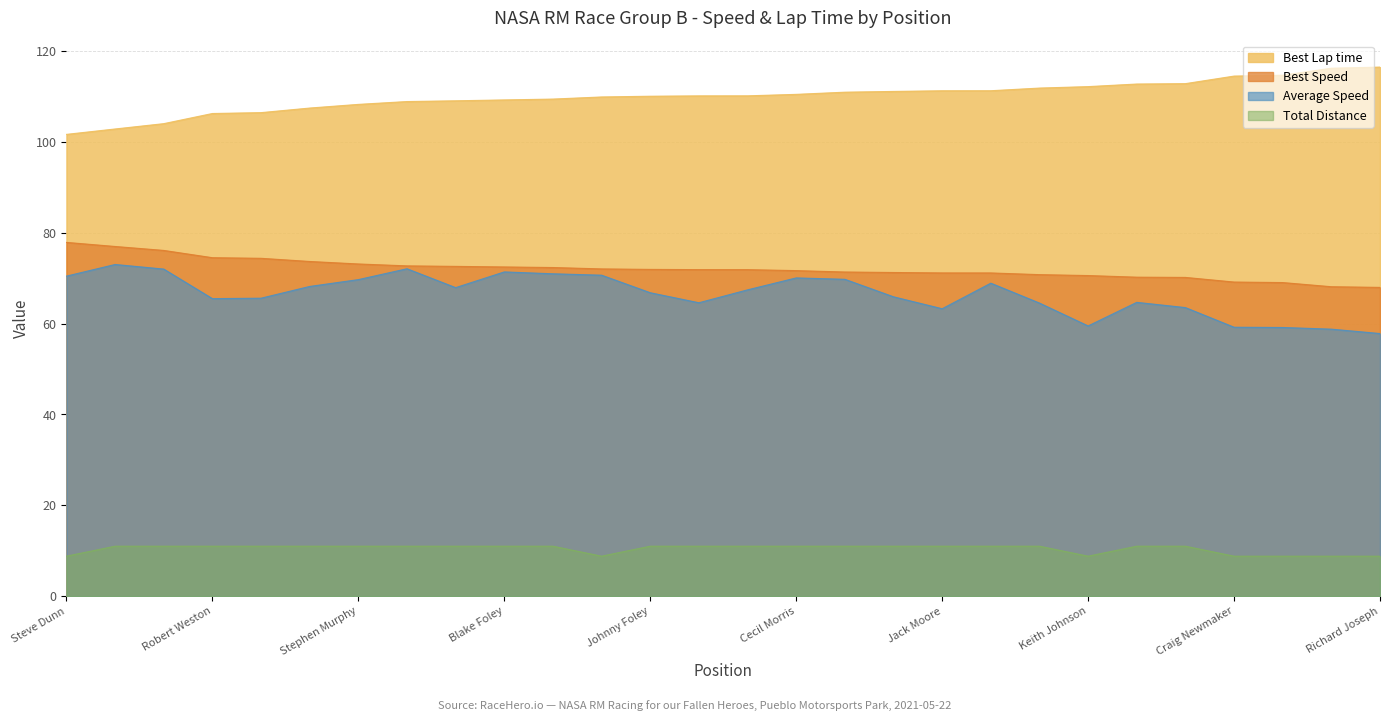

How many interior local valleys does the Average Speed series have?

5